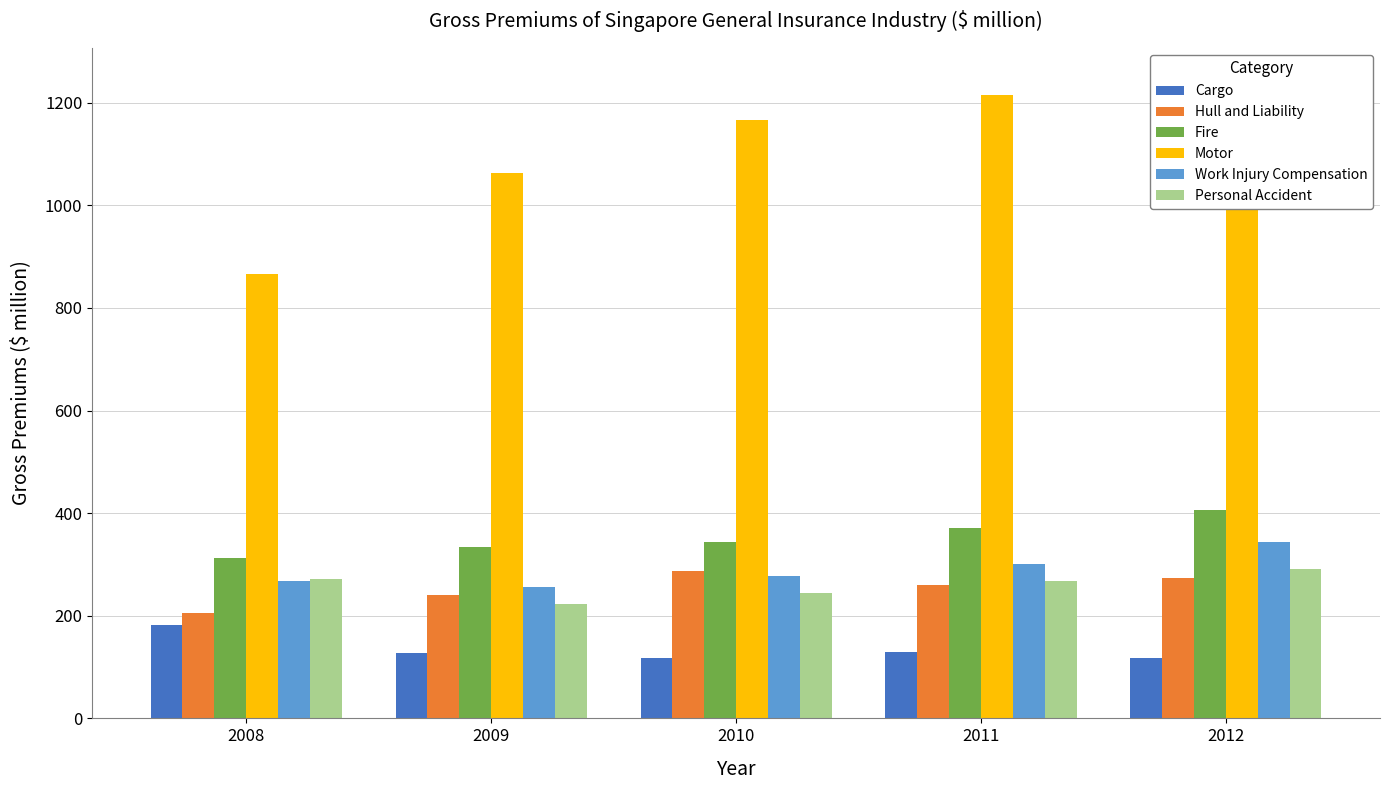

Which category has the highest value across all series?

2012